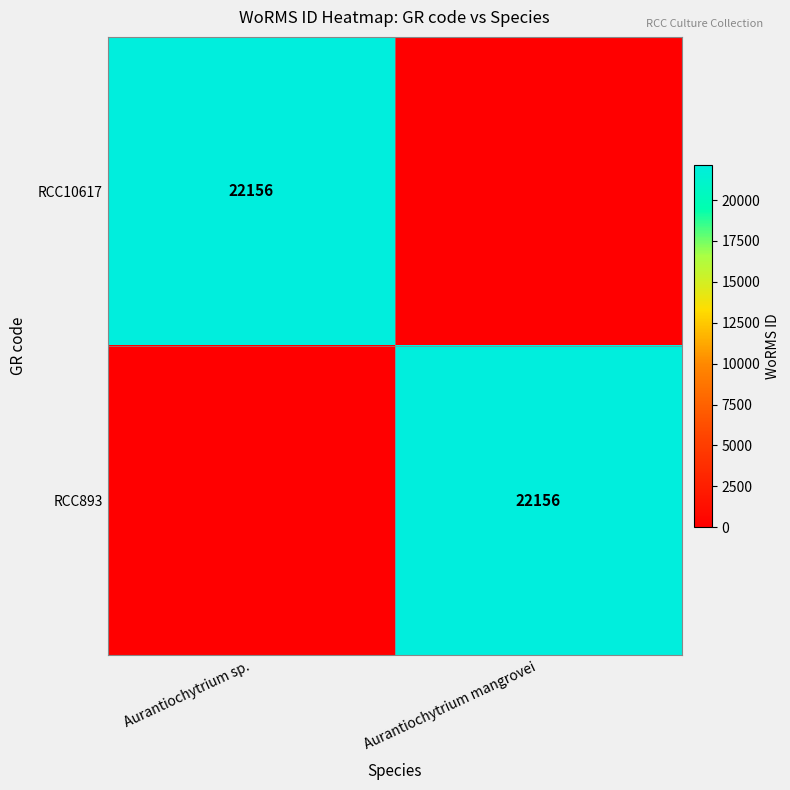

The RCC893 series shows 22156 at Aurantiochytrium mangrovei. True or false?

True